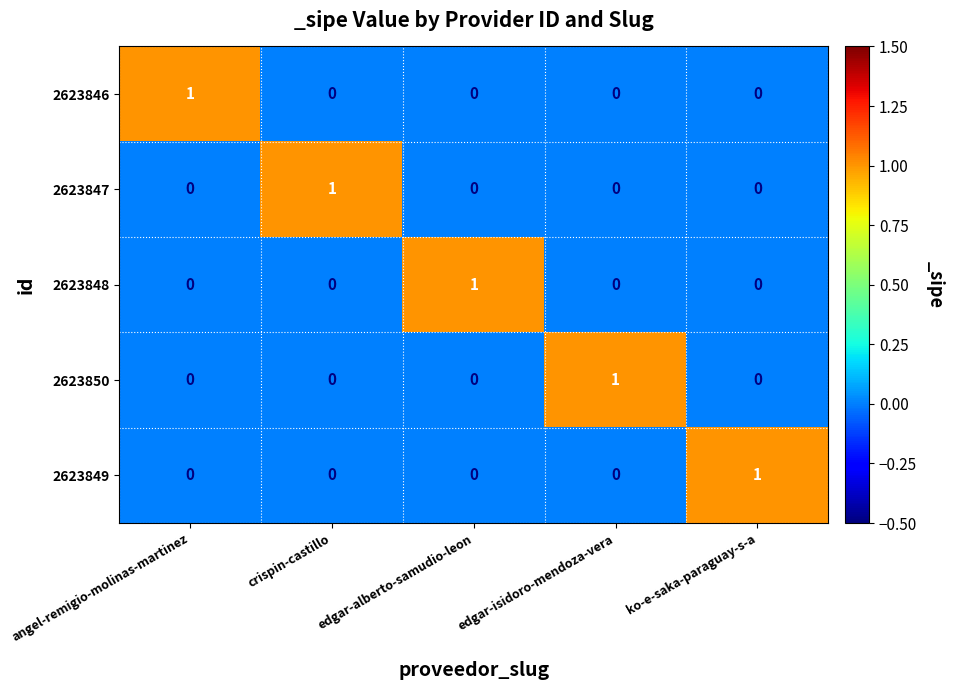

At how many categories does at least one series exceed 0?

5